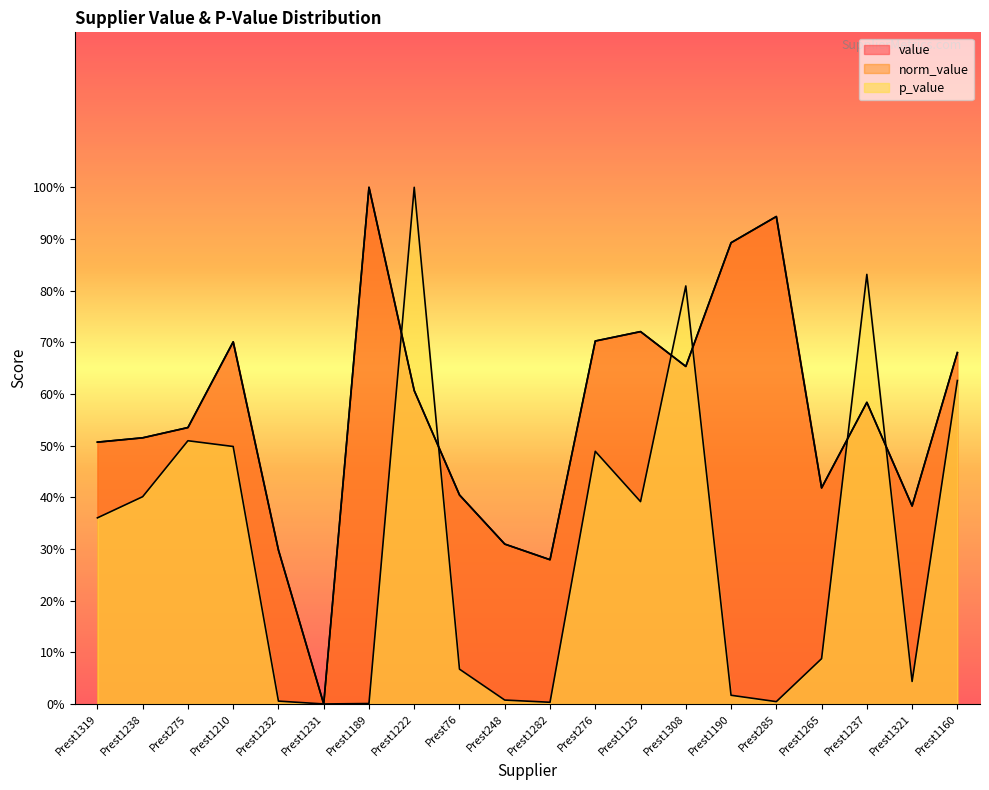

At which label does p_value reach its peak?

Prest1222